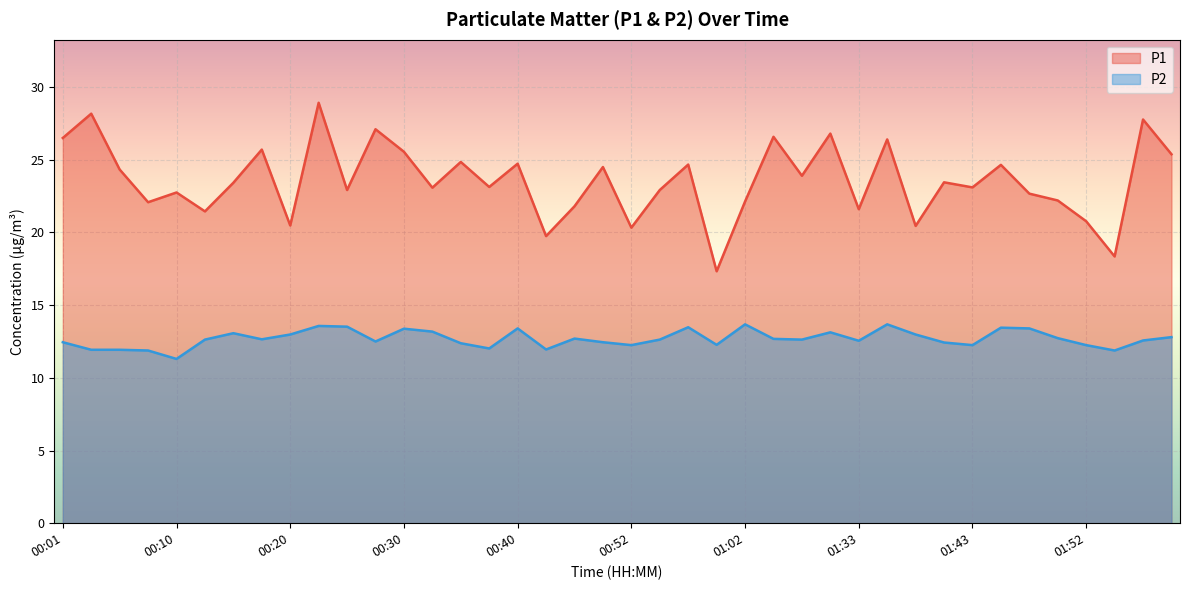

Reading left to right, what are all the values shown in this chart?

P1: 00:01=26.5	00:03=28.2	00:05=24.3	00:08=22.1	00:10=22.8	00:13=21.4	00:15=23.4	00:18=25.7	00:20=20.5	00:23=28.9	00:25=22.9	00:27=27.1	00:30=25.6	00:32=23.1	00:35=24.9	00:37=23.1	00:40=24.7	00:42=19.8	00:47=21.8	00:50=24.5	00:52=20.3	00:55=22.9	00:57=24.7	01:00=17.3	01:02=22.1	01:05=26.6	01:16=23.9	01:18=26.8	01:33=21.6	01:35=26.4	01:38=20.4	01:40=23.4	01:43=23.1	01:45=24.6	01:48=22.7	01:50=22.2	01:52=20.8	01:55=18.4	01:58=27.8	02:01=25.4
P2: 00:01=12.4	00:03=11.9	00:05=11.9	00:08=11.9	00:10=11.3	00:13=12.6	00:15=13.1	00:18=12.7	00:20=13.0	00:23=13.6	00:25=13.5	00:27=12.5	00:30=13.4	00:32=13.2	00:35=12.4	00:37=12.0	00:40=13.4	00:42=11.9	00:47=12.7	00:50=12.4	00:52=12.2	00:55=12.6	00:57=13.5	01:00=12.3	01:02=13.7	01:05=12.7	01:16=12.6	01:18=13.1	01:33=12.6	01:35=13.7	01:38=13.0	01:40=12.4	01:43=12.2	01:45=13.4	01:48=13.4	01:50=12.7	01:52=12.2	01:55=11.9	01:58=12.6	02:01=12.8